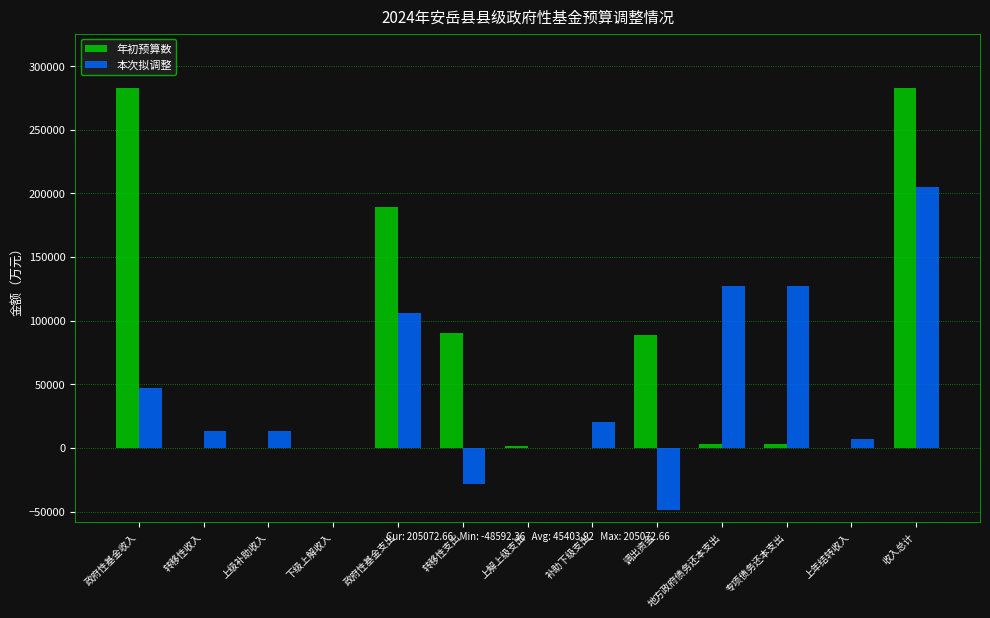

What is the highest value of the 年初预算数 series?

283000.0